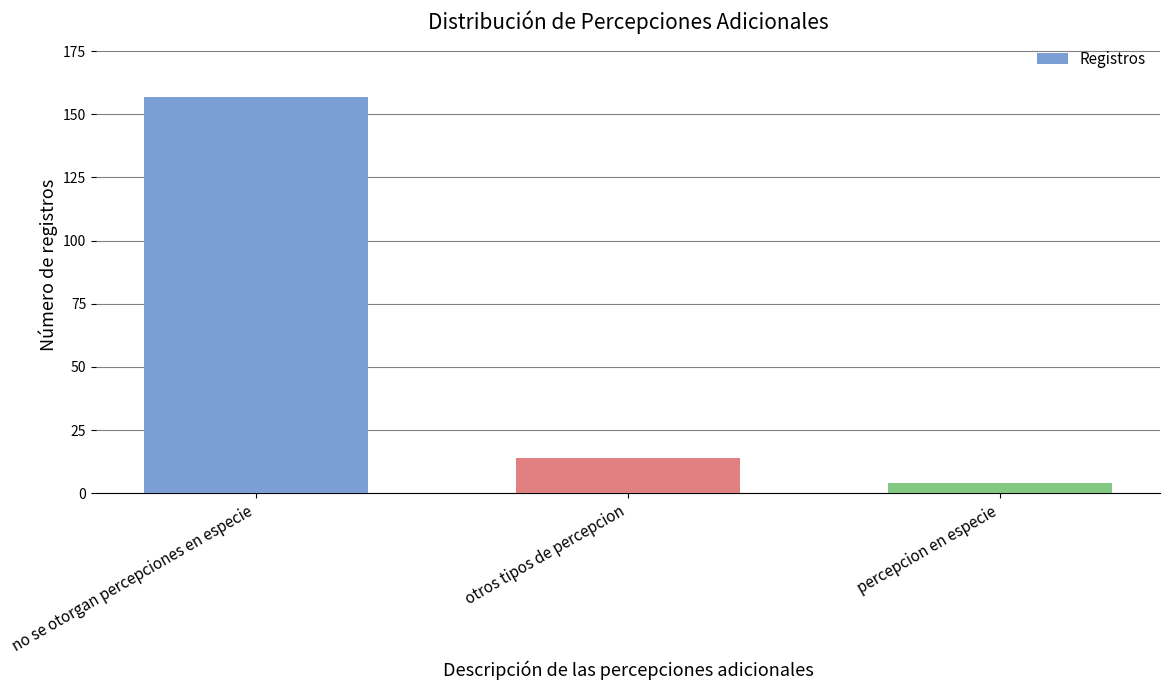

At which label does the data first exceed 14?

no se otorgan percepciones en especie